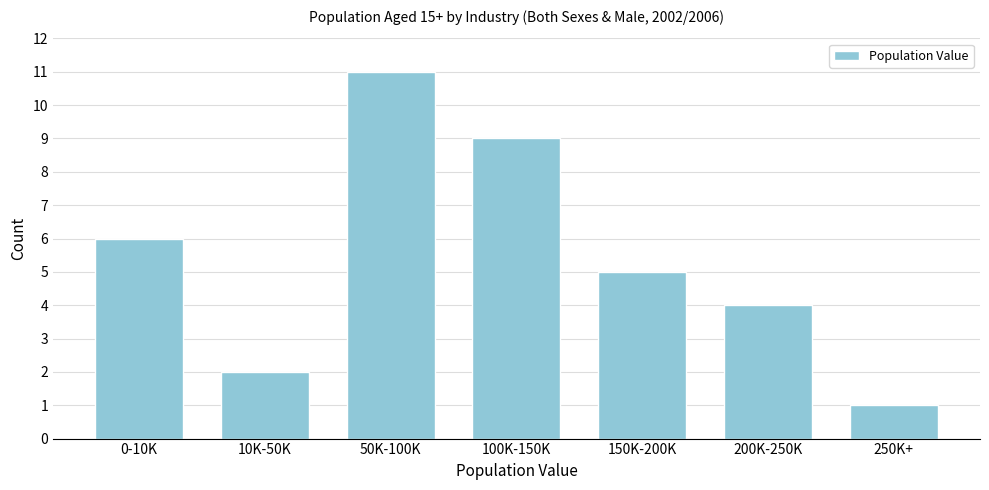

Reading left to right, list all the values displayed in this chart.

0-10K=6	10K-50K=2	50K-100K=11	100K-150K=9	150K-200K=5	200K-250K=4	250K+=1